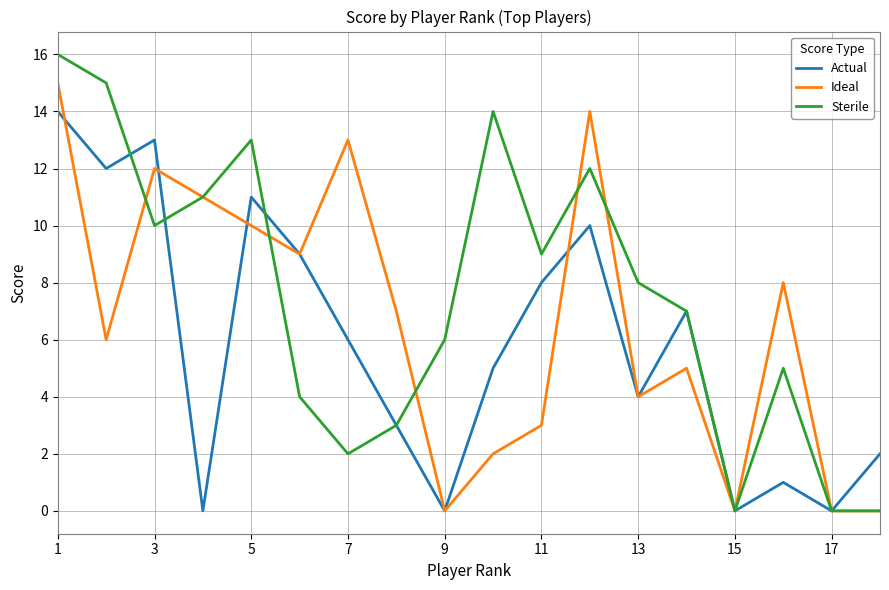

Which series has the largest total across all categories?

Sterile